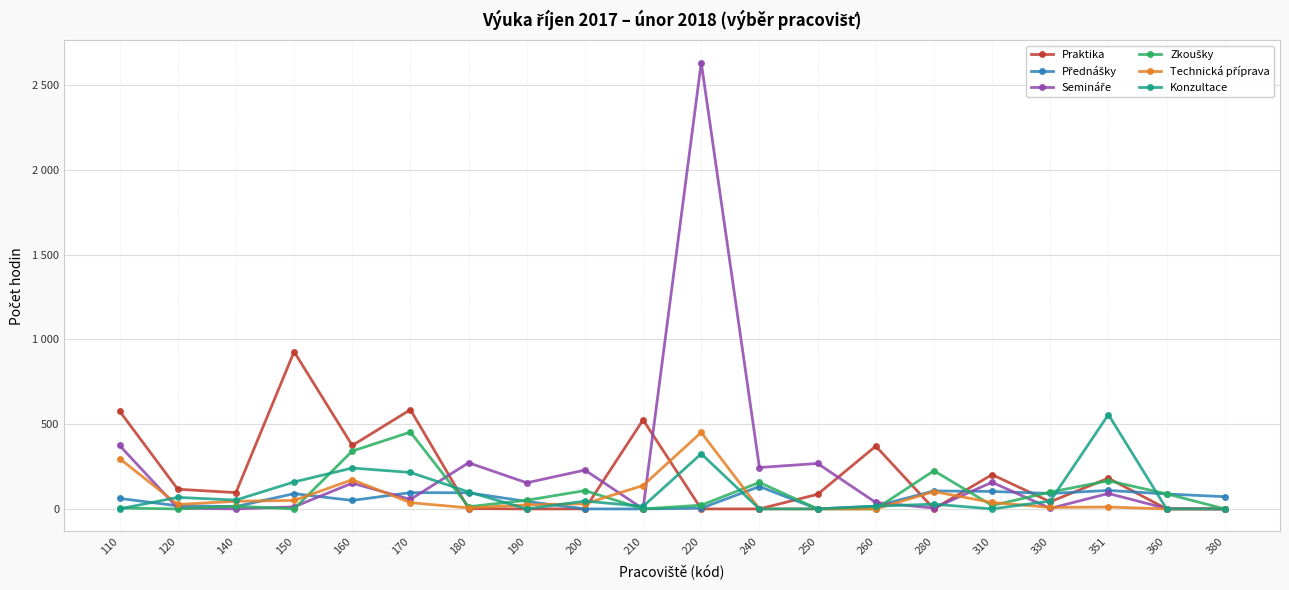

What is the total value across all series at 280?

466